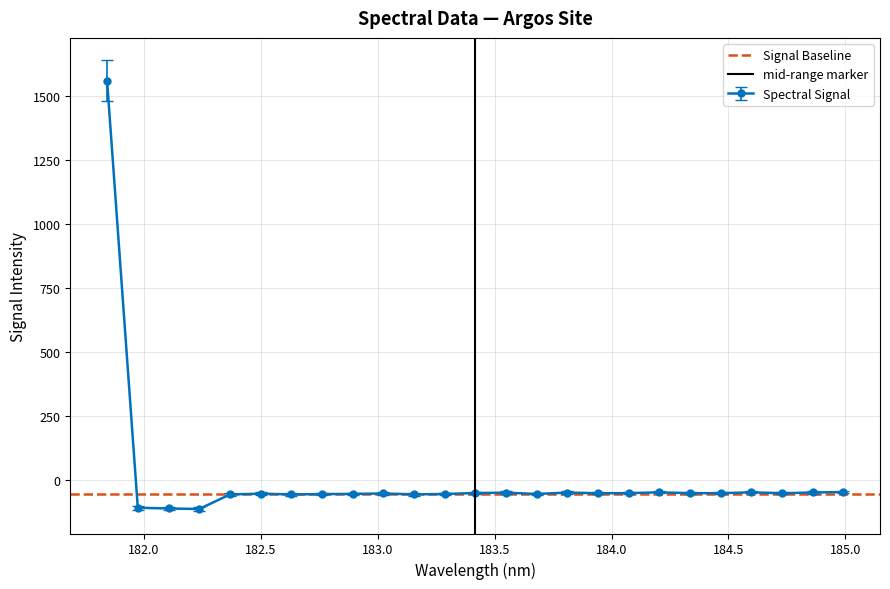

What is the minimum value for Spectral Signal?

-114.3